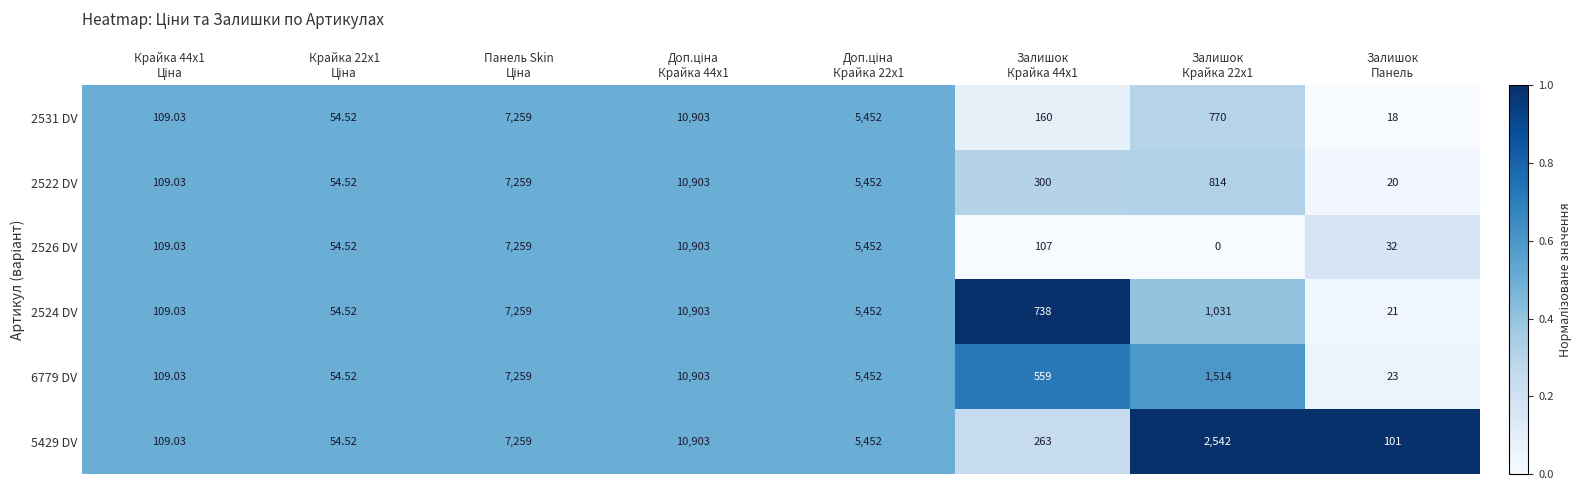

What is the greatest value displayed?

10903.0